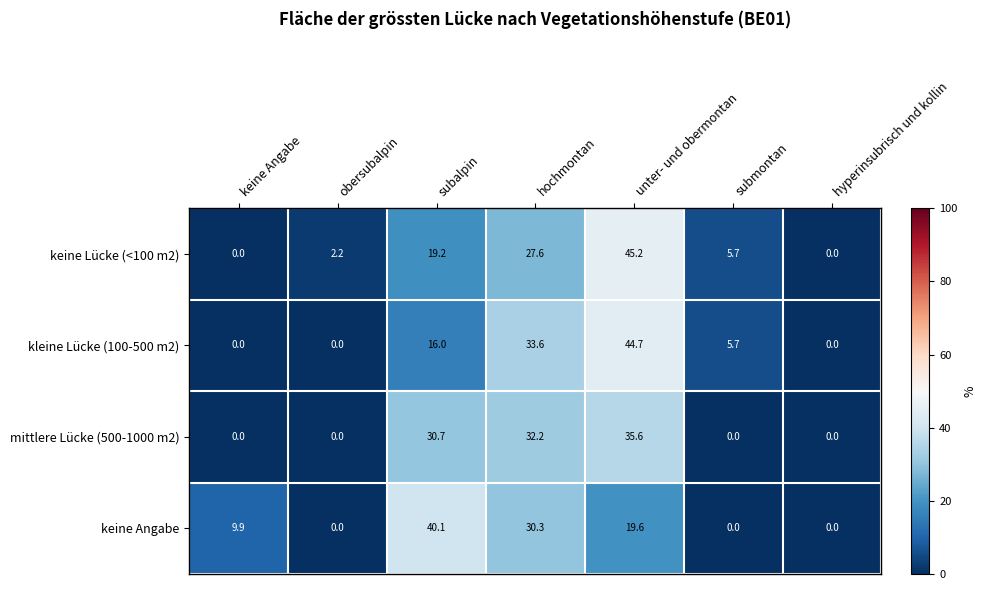

What is the maximum value for keine Lücke (<100 m2)?

45.2